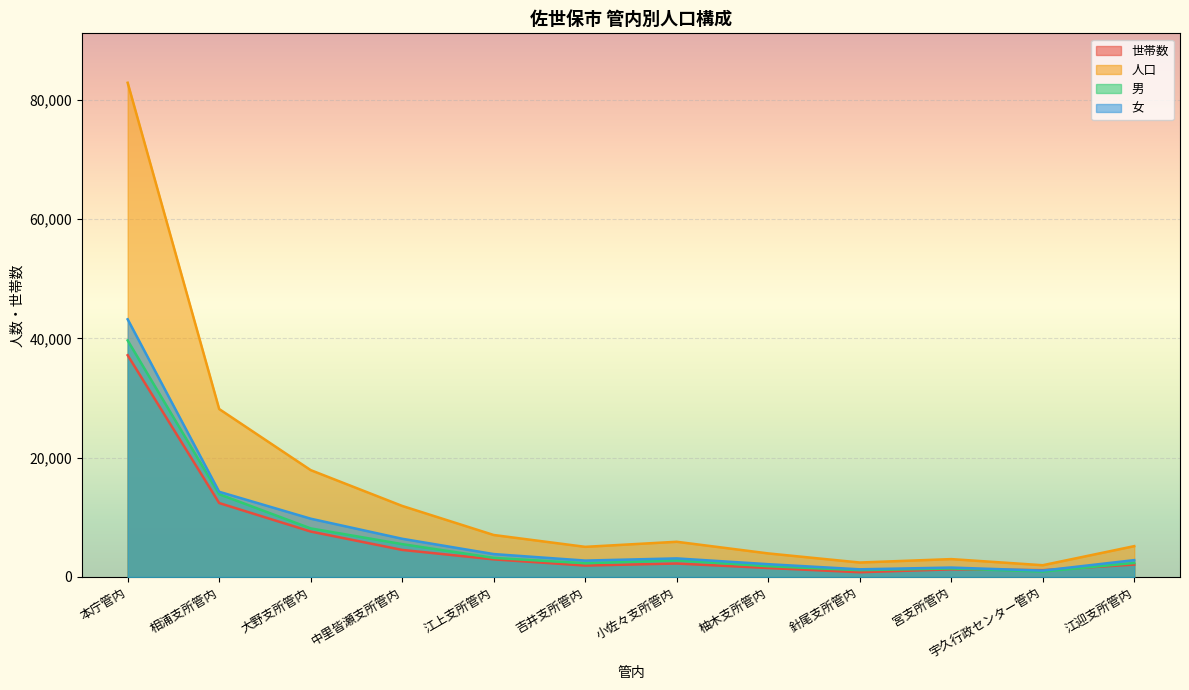

What is the value of the 男 point at the 2nd from the left?

13880